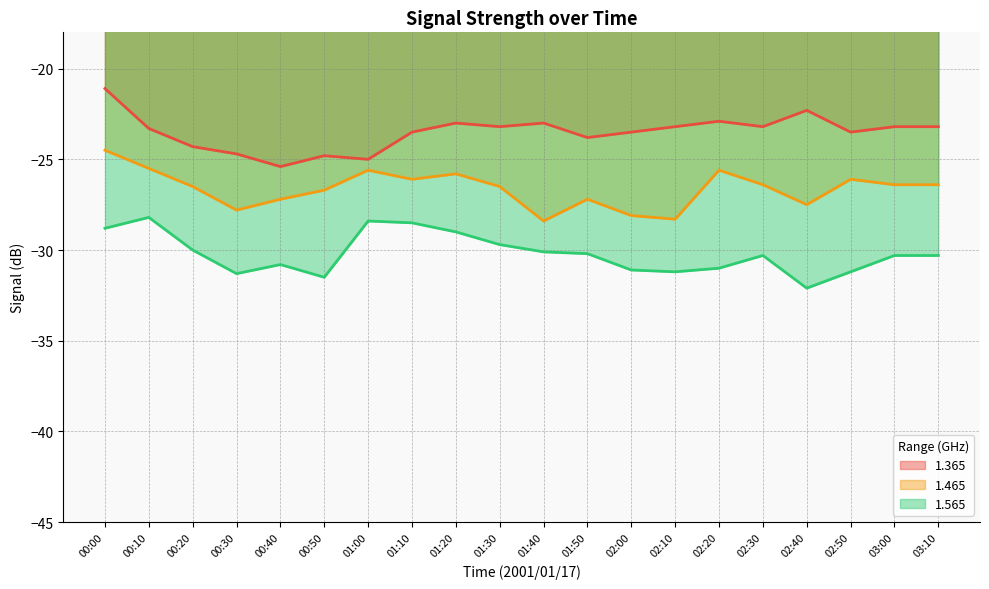

Which series has the largest total across all categories?

1.365